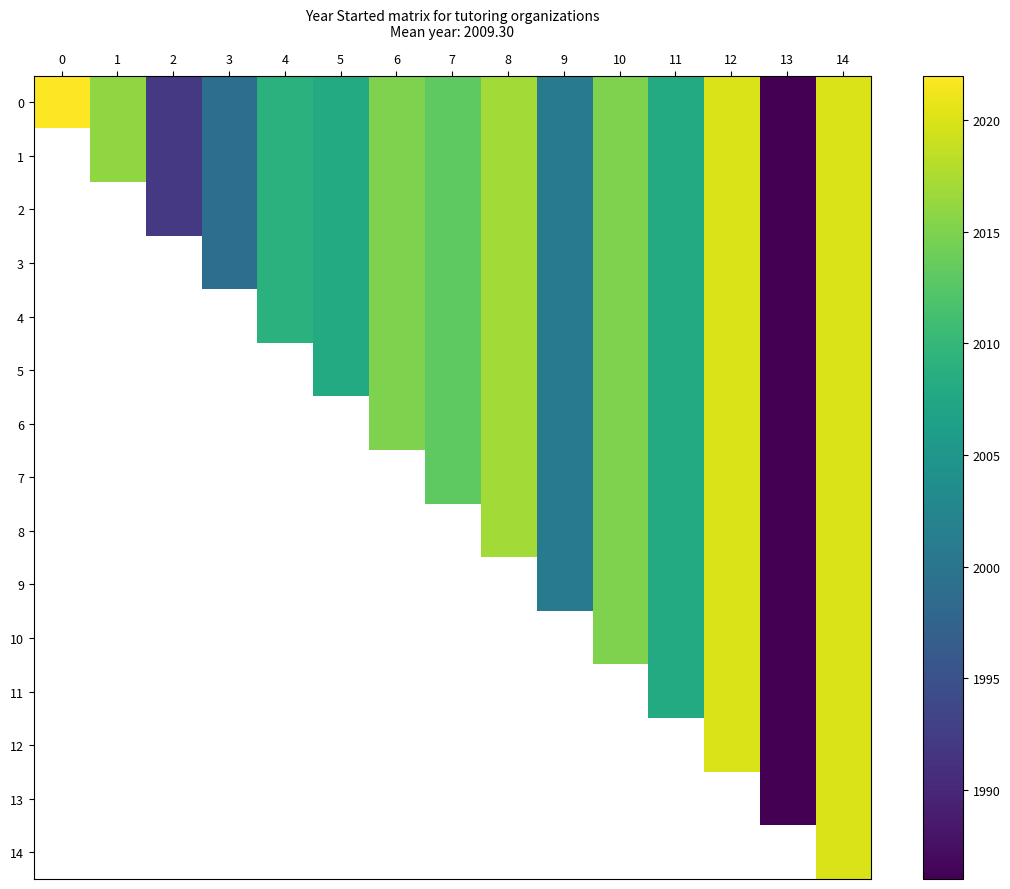

What is the maximum value shown in the chart?

2022.0